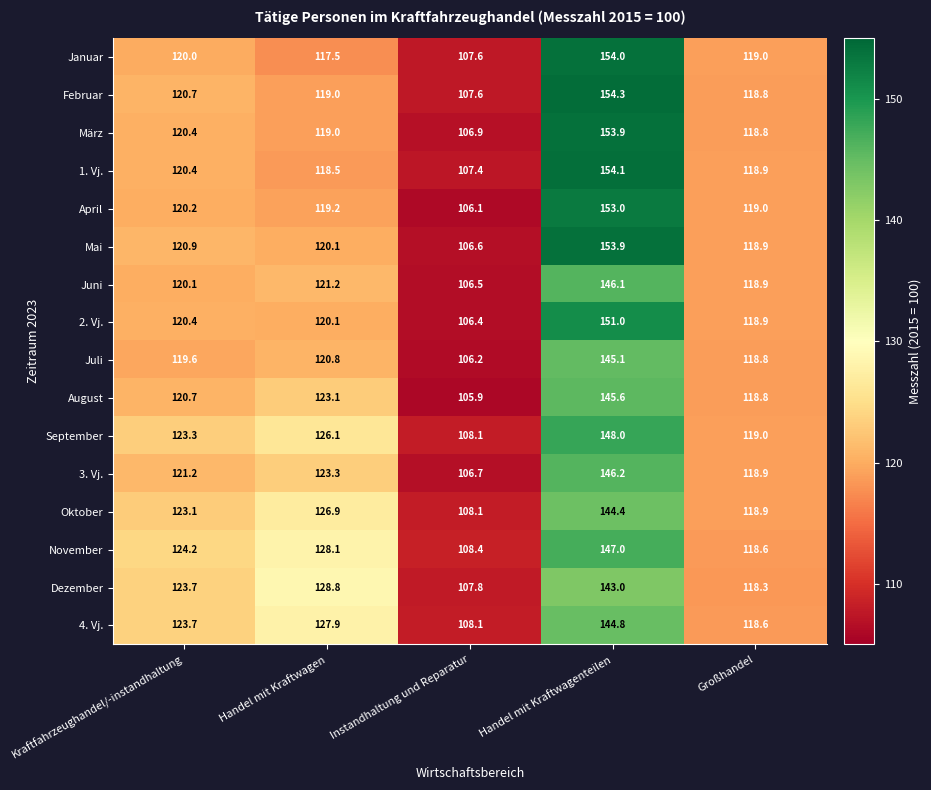

Rank the categories by 1. Vj. value from highest to lowest.

Handel mit Kraftwagenteilen, Kraftfahrzeughandel/-instandhaltung, Großhandel, Handel mit Kraftwagen, Instandhaltung und Reparatur